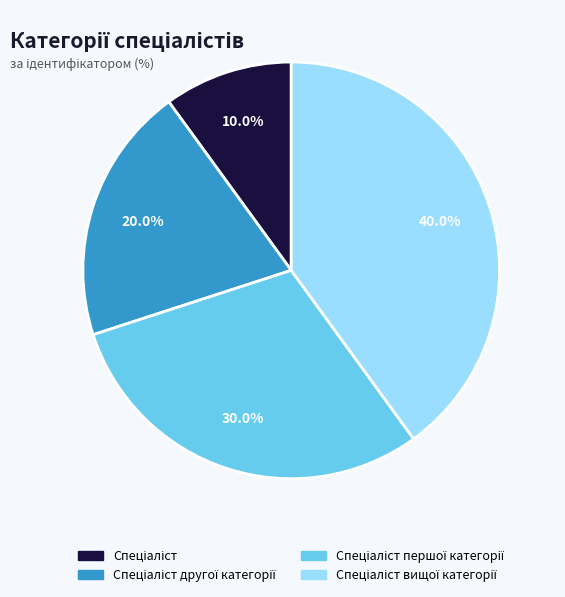

Is there a majority slice in this chart?

No